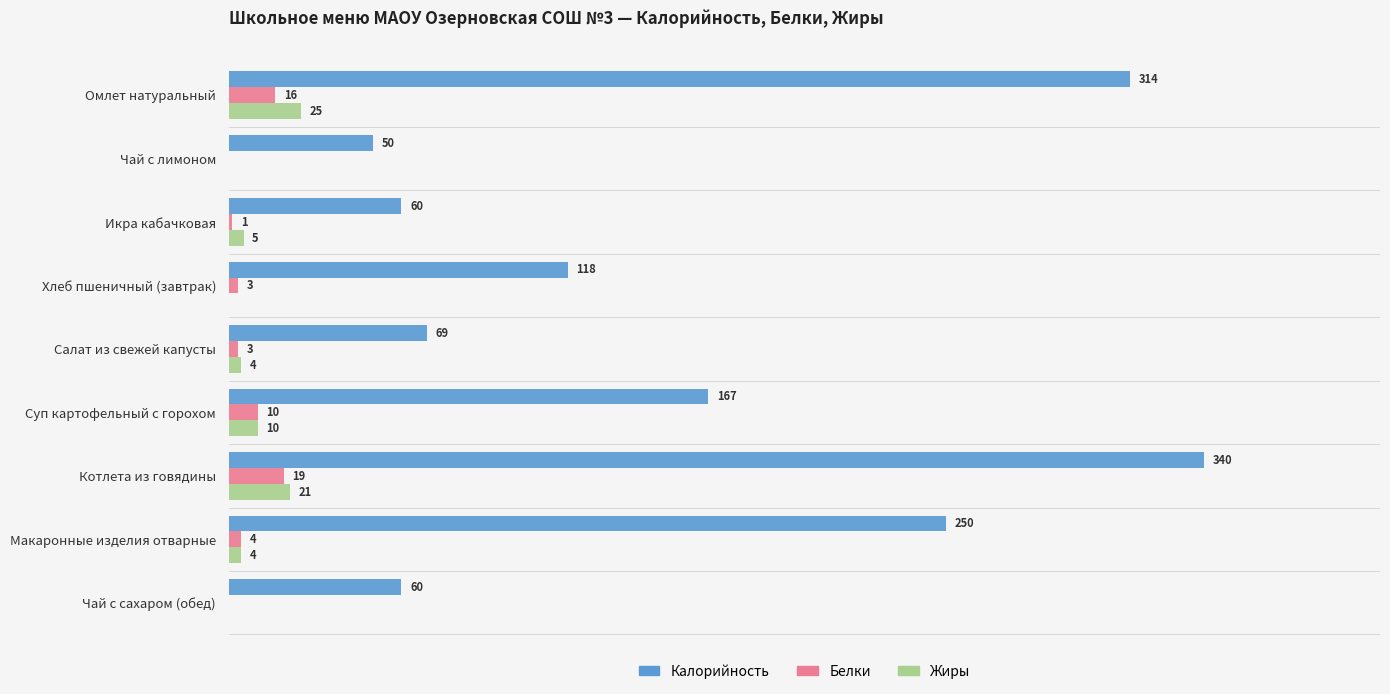

Which series has the largest total across all categories?

Калорийность